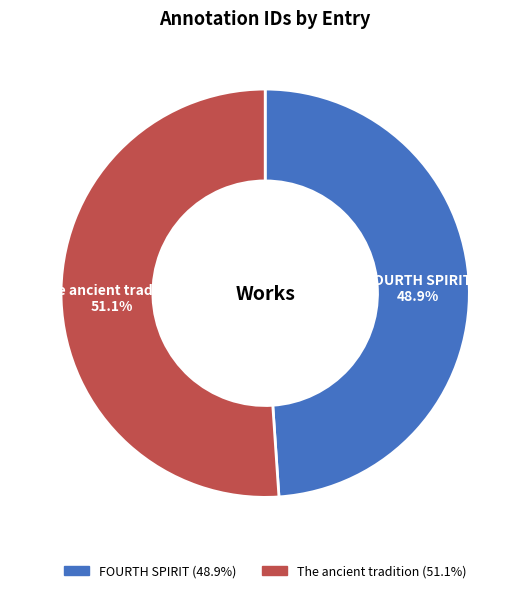

What percentage is NOT represented by The ancient tradition?

48.9%